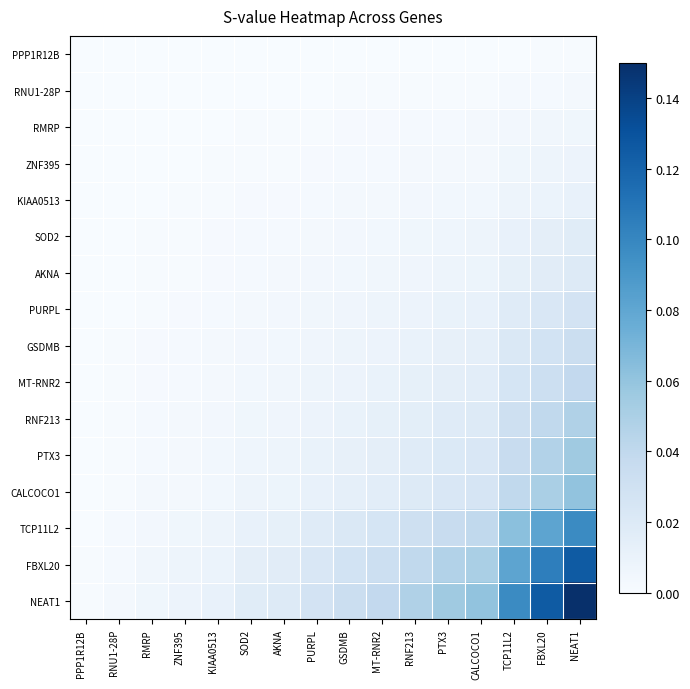

Reading left to right, what are all the values shown in this chart?

PPP1R12B: PPP1R12B=0.0	RNU1-28P=0.0	RMRP=0.0	ZNF395=0.0	KIAA0513=0.0	SOD2=0.0	AKNA=0.0	PURPL=0.0	GSDMB=0.0	MT-RNR2=0.0	RNF213=0.0	PTX3=0.0	CALCOCO1=0.0	TCP11L2=0.0	FBXL20=0.0	NEAT1=0.0
RNU1-28P: PPP1R12B=0.0	RNU1-28P=0.0	RMRP=0.0	ZNF395=0.0	KIAA0513=0.0	SOD2=0.0	AKNA=0.0	PURPL=0.0	GSDMB=0.0	MT-RNR2=0.0	RNF213=0.0	PTX3=0.0	CALCOCO1=0.0	TCP11L2=0.0	FBXL20=0.0	NEAT1=0.0
RMRP: PPP1R12B=0.0	RNU1-28P=0.0	RMRP=0.0	ZNF395=0.0	KIAA0513=0.0	SOD2=0.0	AKNA=0.0	PURPL=0.0	GSDMB=0.0	MT-RNR2=0.0	RNF213=0.0	PTX3=0.0	CALCOCO1=0.0	TCP11L2=0.0	FBXL20=0.0	NEAT1=0.0
ZNF395: PPP1R12B=0.0	RNU1-28P=0.0	RMRP=0.0	ZNF395=0.0	KIAA0513=0.0	SOD2=0.0	AKNA=0.0	PURPL=0.0	GSDMB=0.0	MT-RNR2=0.0	RNF213=0.0	PTX3=0.0	CALCOCO1=0.0	TCP11L2=0.0	FBXL20=0.0	NEAT1=0.0
KIAA0513: PPP1R12B=0.0	RNU1-28P=0.0	RMRP=0.0	ZNF395=0.0	KIAA0513=0.0	SOD2=0.0	AKNA=0.0	PURPL=0.0	GSDMB=0.0	MT-RNR2=0.0	RNF213=0.0	PTX3=0.0	CALCOCO1=0.0	TCP11L2=0.0	FBXL20=0.0	NEAT1=0.0
SOD2: PPP1R12B=0.0	RNU1-28P=0.0	RMRP=0.0	ZNF395=0.0	KIAA0513=0.0	SOD2=0.0	AKNA=0.0	PURPL=0.0	GSDMB=0.0	MT-RNR2=0.0	RNF213=0.0	PTX3=0.0	CALCOCO1=0.0	TCP11L2=0.0	FBXL20=0.0	NEAT1=0.0
AKNA: PPP1R12B=0.0	RNU1-28P=0.0	RMRP=0.0	ZNF395=0.0	KIAA0513=0.0	SOD2=0.0	AKNA=0.0	PURPL=0.0	GSDMB=0.0	MT-RNR2=0.0	RNF213=0.0	PTX3=0.0	CALCOCO1=0.0	TCP11L2=0.0	FBXL20=0.0	NEAT1=0.0
PURPL: PPP1R12B=0.0	RNU1-28P=0.0	RMRP=0.0	ZNF395=0.0	KIAA0513=0.0	SOD2=0.0	AKNA=0.0	PURPL=0.0	GSDMB=0.0	MT-RNR2=0.0	RNF213=0.0	PTX3=0.0	CALCOCO1=0.0	TCP11L2=0.0	FBXL20=0.0	NEAT1=0.0
GSDMB: PPP1R12B=0.0	RNU1-28P=0.0	RMRP=0.0	ZNF395=0.0	KIAA0513=0.0	SOD2=0.0	AKNA=0.0	PURPL=0.0	GSDMB=0.0	MT-RNR2=0.0	RNF213=0.0	PTX3=0.0	CALCOCO1=0.0	TCP11L2=0.0	FBXL20=0.0	NEAT1=0.0
MT-RNR2: PPP1R12B=0.0	RNU1-28P=0.0	RMRP=0.0	ZNF395=0.0	KIAA0513=0.0	SOD2=0.0	AKNA=0.0	PURPL=0.0	GSDMB=0.0	MT-RNR2=0.0	RNF213=0.0	PTX3=0.0	CALCOCO1=0.0	TCP11L2=0.0	FBXL20=0.0	NEAT1=0.0
RNF213: PPP1R12B=0.0	RNU1-28P=0.0	RMRP=0.0	ZNF395=0.0	KIAA0513=0.0	SOD2=0.0	AKNA=0.0	PURPL=0.0	GSDMB=0.0	MT-RNR2=0.0	RNF213=0.0	PTX3=0.0	CALCOCO1=0.0	TCP11L2=0.0	FBXL20=0.0	NEAT1=0.0
PTX3: PPP1R12B=0.0	RNU1-28P=0.0	RMRP=0.0	ZNF395=0.0	KIAA0513=0.0	SOD2=0.0	AKNA=0.0	PURPL=0.0	GSDMB=0.0	MT-RNR2=0.0	RNF213=0.0	PTX3=0.0	CALCOCO1=0.0	TCP11L2=0.0	FBXL20=0.0	NEAT1=0.1
CALCOCO1: PPP1R12B=0.0	RNU1-28P=0.0	RMRP=0.0	ZNF395=0.0	KIAA0513=0.0	SOD2=0.0	AKNA=0.0	PURPL=0.0	GSDMB=0.0	MT-RNR2=0.0	RNF213=0.0	PTX3=0.0	CALCOCO1=0.0	TCP11L2=0.0	FBXL20=0.1	NEAT1=0.1
TCP11L2: PPP1R12B=0.0	RNU1-28P=0.0	RMRP=0.0	ZNF395=0.0	KIAA0513=0.0	SOD2=0.0	AKNA=0.0	PURPL=0.0	GSDMB=0.0	MT-RNR2=0.0	RNF213=0.0	PTX3=0.0	CALCOCO1=0.0	TCP11L2=0.1	FBXL20=0.1	NEAT1=0.1
FBXL20: PPP1R12B=0.0	RNU1-28P=0.0	RMRP=0.0	ZNF395=0.0	KIAA0513=0.0	SOD2=0.0	AKNA=0.0	PURPL=0.0	GSDMB=0.0	MT-RNR2=0.0	RNF213=0.0	PTX3=0.0	CALCOCO1=0.1	TCP11L2=0.1	FBXL20=0.1	NEAT1=0.1
NEAT1: PPP1R12B=0.0	RNU1-28P=0.0	RMRP=0.0	ZNF395=0.0	KIAA0513=0.0	SOD2=0.0	AKNA=0.0	PURPL=0.0	GSDMB=0.0	MT-RNR2=0.0	RNF213=0.0	PTX3=0.1	CALCOCO1=0.1	TCP11L2=0.1	FBXL20=0.1	NEAT1=0.1